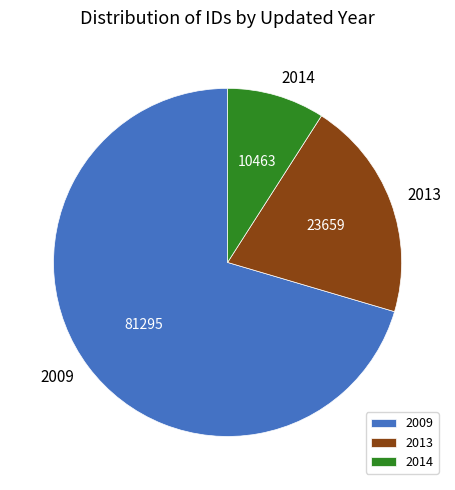

Approximately how many times larger is the value at 2013 compared to 2014?

2.3